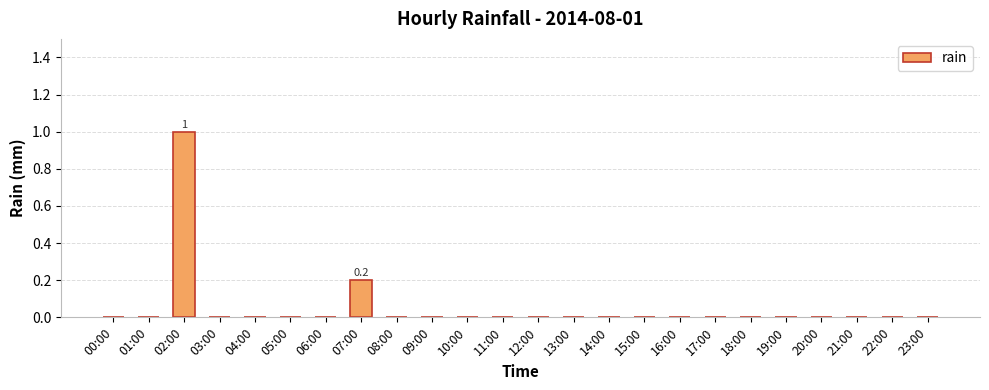

Which label corresponds to the largest value in the chart?

02:00